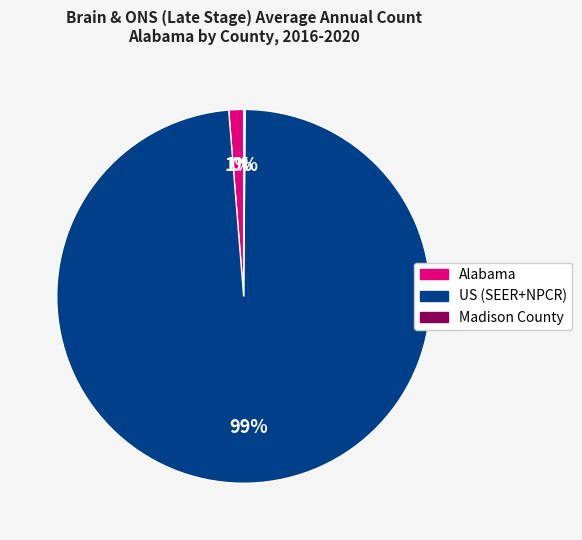

Which slice is the largest?

US (SEER+NPCR)